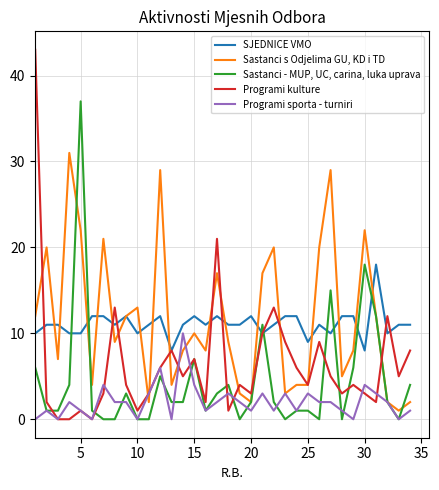

How many lines are shown in the chart?

5